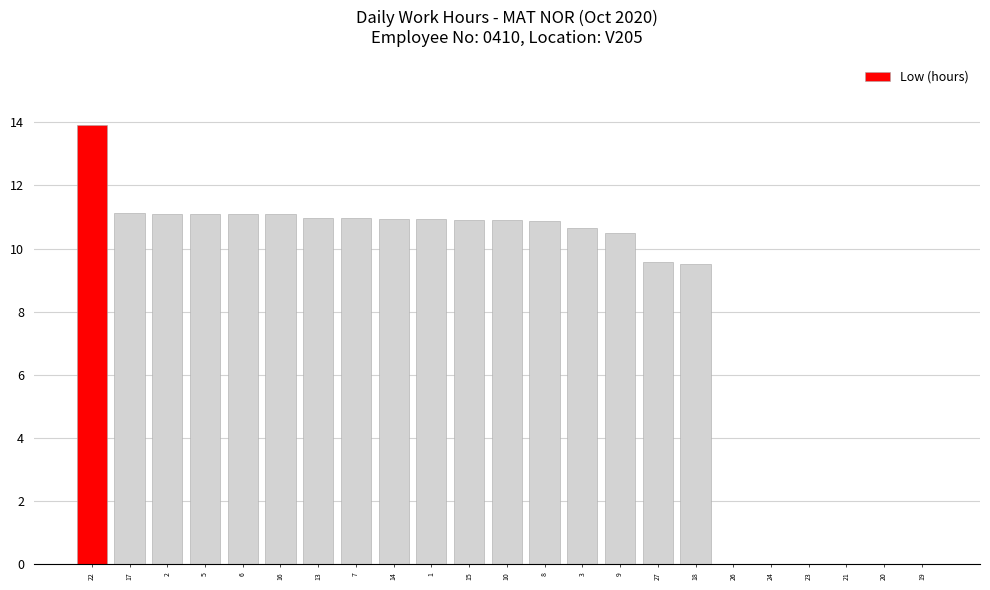

How many values exceed 10?

15